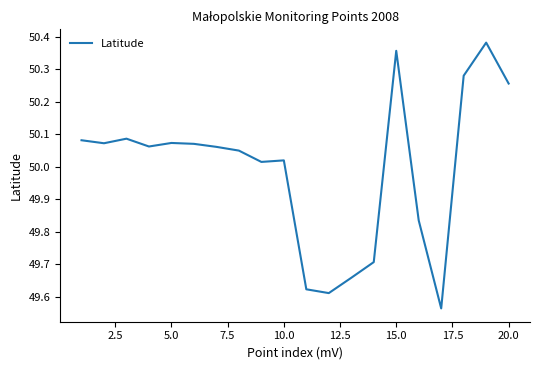

Approximately how many times larger is the value at 5.0 compared to 15.0?

1.0